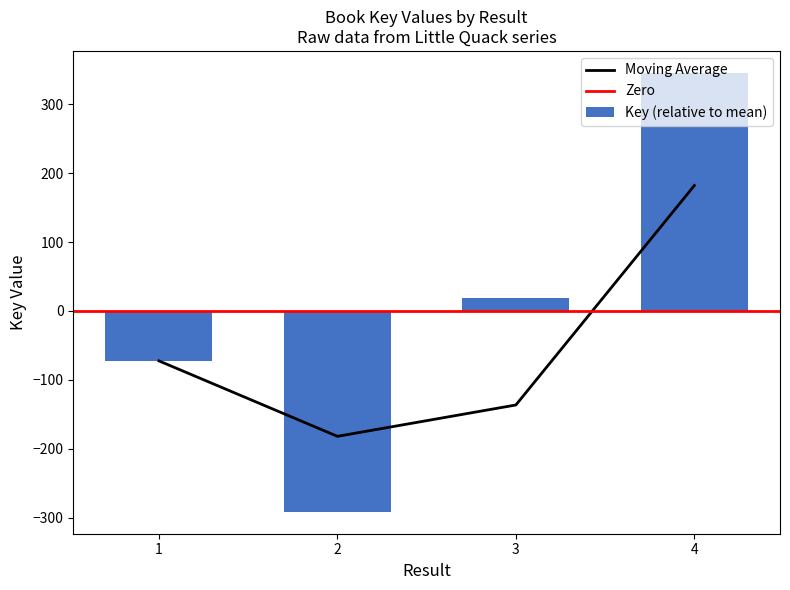

Reading left to right, transcribe all the data shown in this chart.

-72.5	-291.5	18.5	345.5